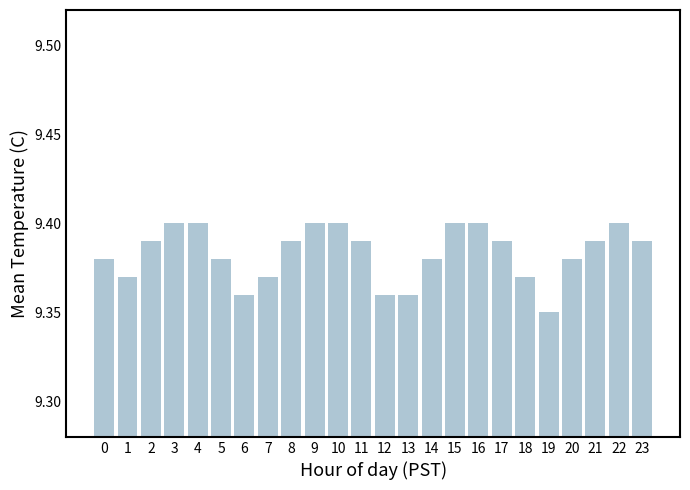

Is it true that the value at 21 is 6.3?

False